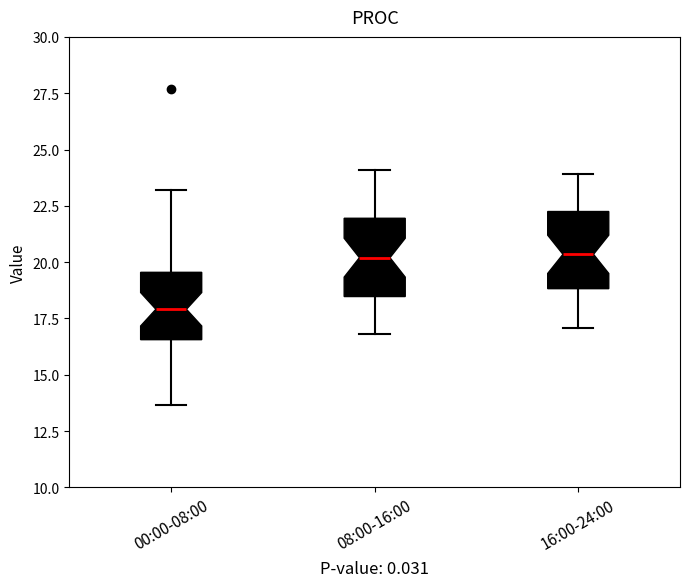

Reading left to right, read every box against the y-axis: the position of its median line, the range the box covers, and the ends of its whiskers. The values are not printed on the chart, so give them approximately, as read against the axis.

00:00-08:00: median 18.0, box 16.5 to 19.5, whiskers 13.5 to 23.0
08:00-16:00: median 20.0, box 18.5 to 22.0, whiskers 17.0 to 24.0
16:00-24:00: median 20.5, box 19.0 to 22.5, whiskers 17.0 to 24.0